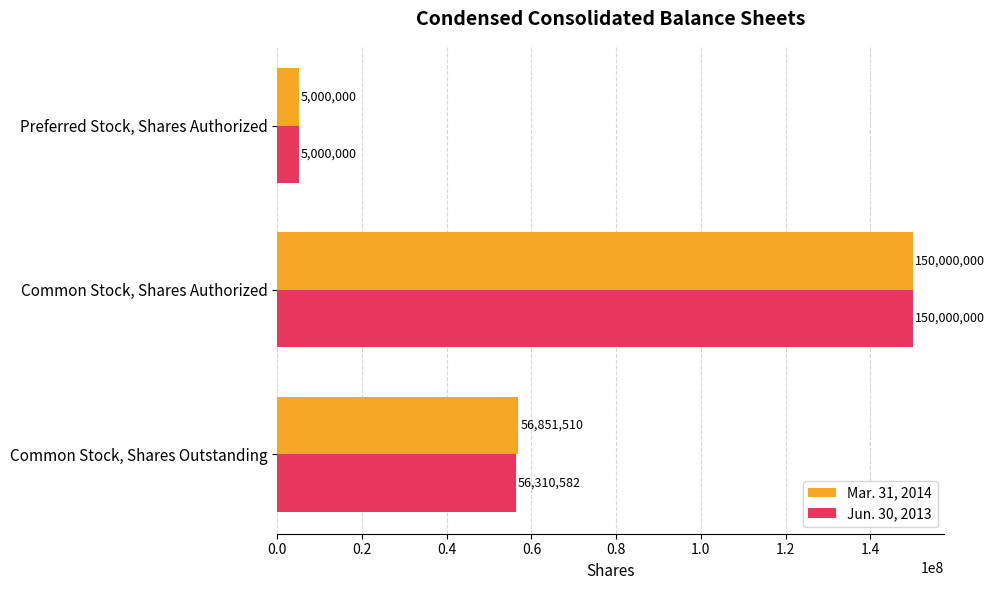

Count the Mar. 31, 2014 values in the range 5000000 to 150000000.

3